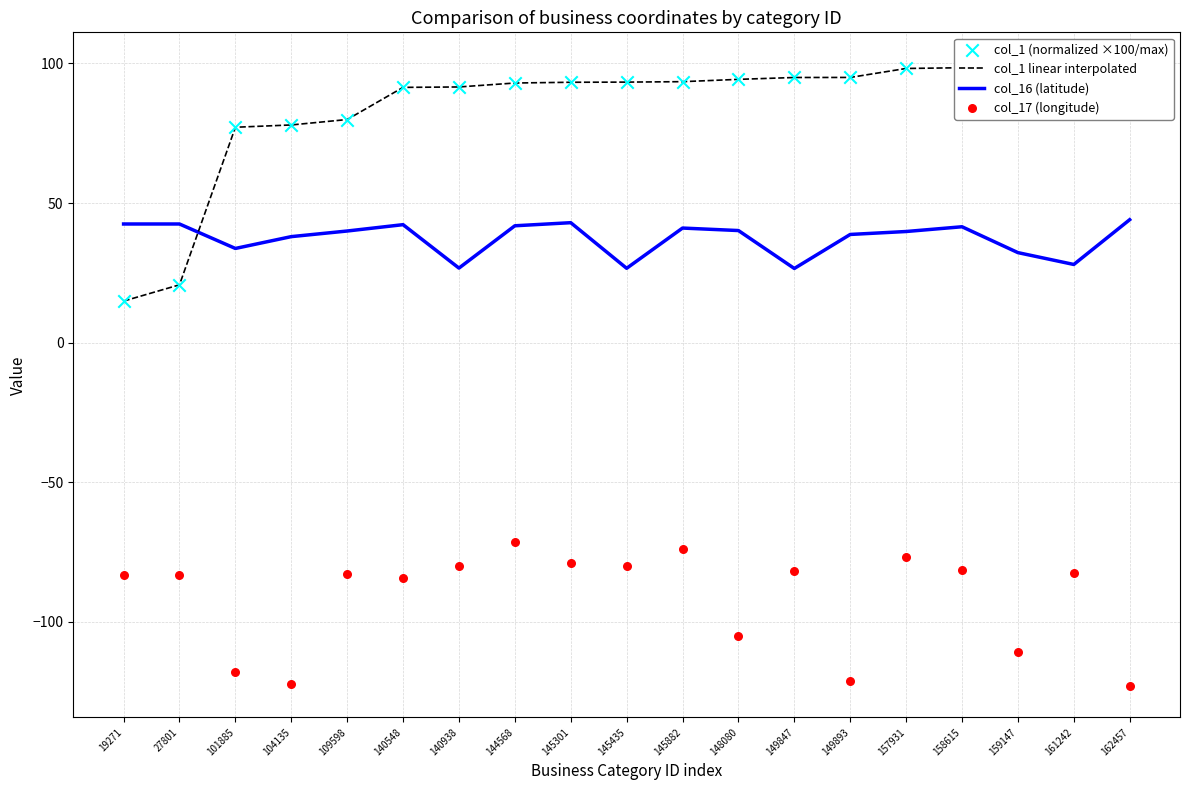

What is the total value across all series at 145301?

150.6